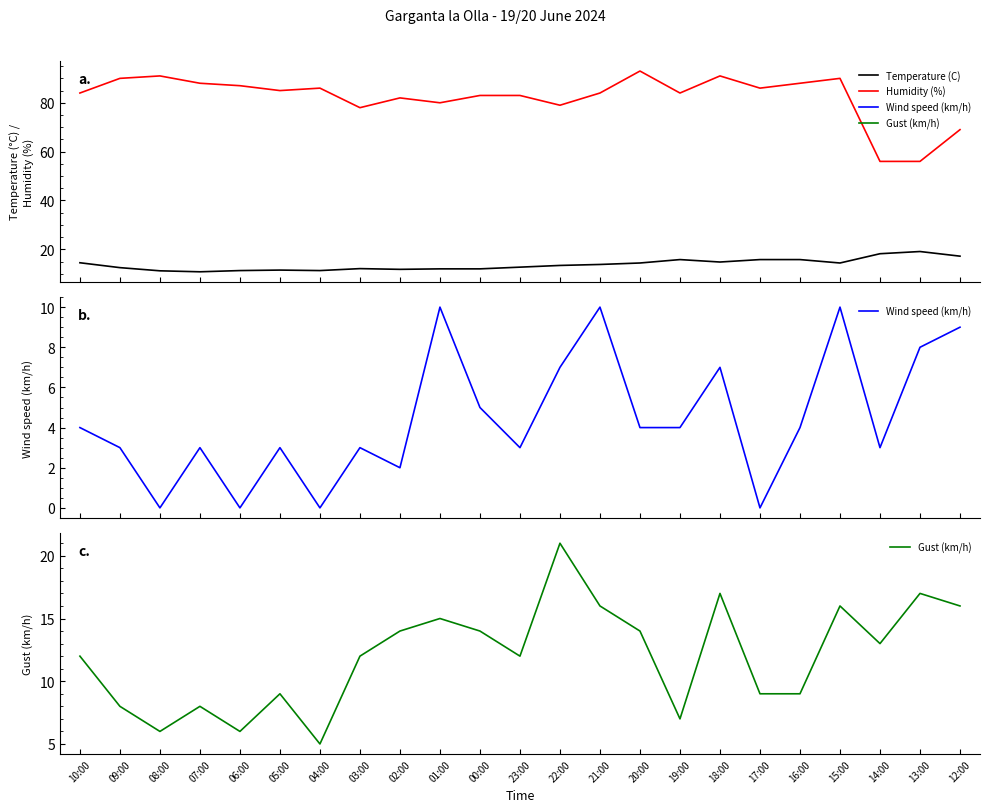

Does the chart display data point markers on the line(s)?

No